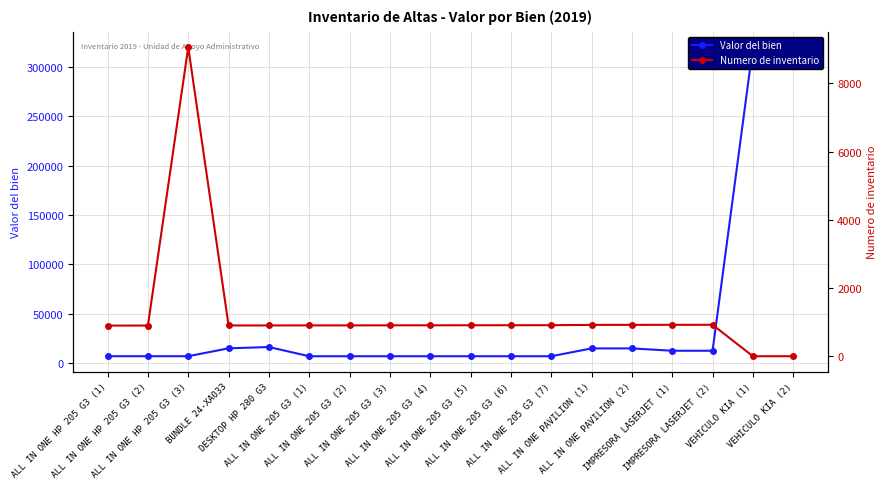

Reading left to right, extract all data points from this chart.

Valor del bien: 6798.8	6798.8	6798.8	14800.0	16100.0	6769.0	6769.0	6769.0	6769.0	6769.0	6769.0	6769.0	14699.0	14699.0	12349.0	12349.0	319900.0	319900.0
Numero de inventario: 904.0	905.0	9064.0	907.0	908.0	909.0	910.0	911.0	912.0	913.0	914.0	915.0	924.0	925.0	926.0	927.0	5.0	6.0